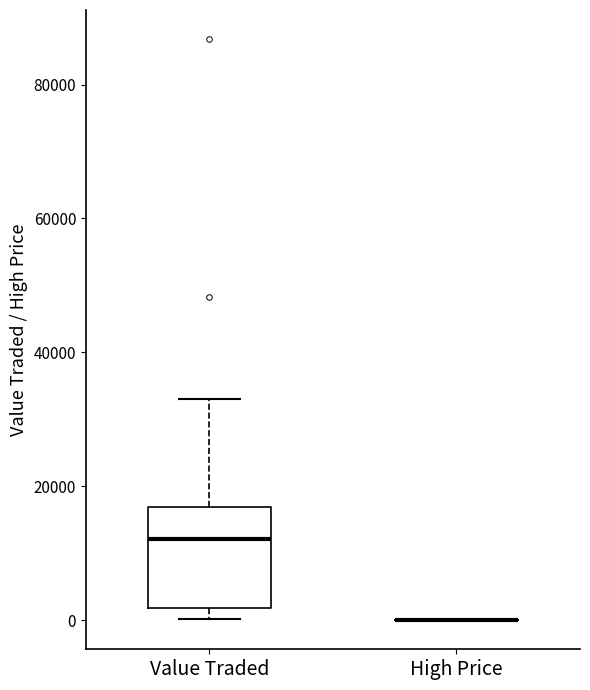

Reading left to right, read every box against the y-axis: the position of its median line, the range the box covers, and the ends of its whiskers. The values are not printed on the chart, so give them approximately, as read against the axis.

Value Traded: median 12000, box 2000 to 16000, whiskers 0 to 34000
High Price: box collapsed to a line at 0, whiskers 0 to 0